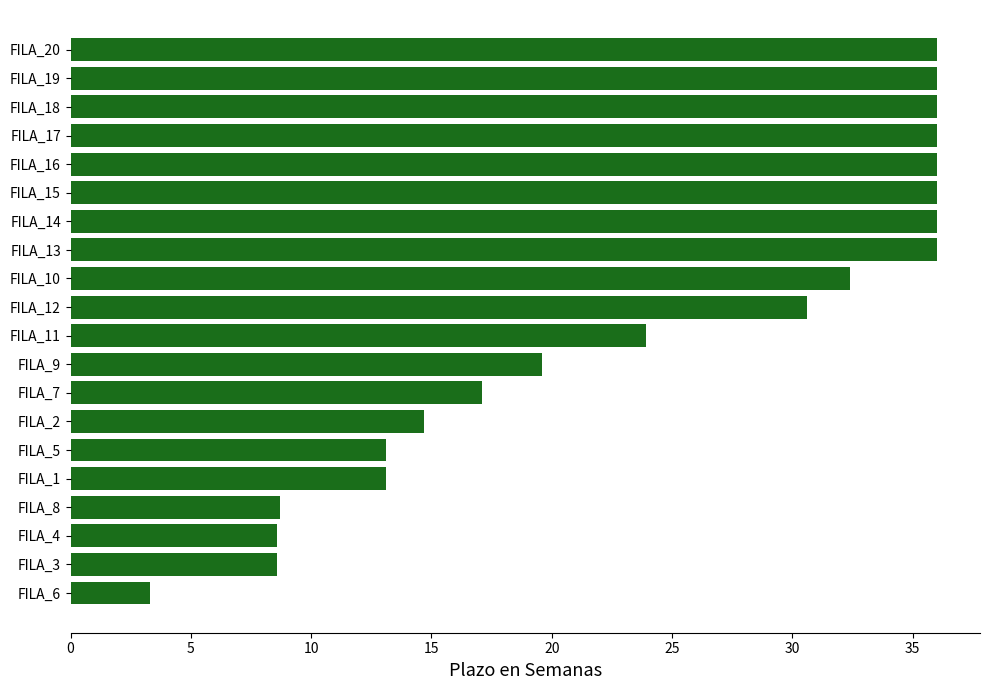

What is the change in value from FILA_10 to FILA_15?

+3.6